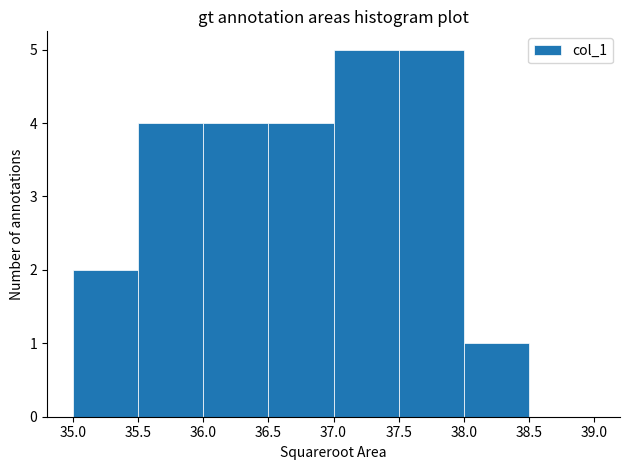

Reading left to right, list every bar in this chart as the range it spans on the x-axis followed by its height. The values are not printed on the chart, so give them approximately, as read against the axis.

35.0 to 35.5: 2
35.5 to 36.0: 4
36.0 to 36.5: 4
36.5 to 37.0: 4
37.0 to 37.5: 5
37.5 to 38.0: 5
38.0 to 38.5: 1
38.5 to 39.0: 0